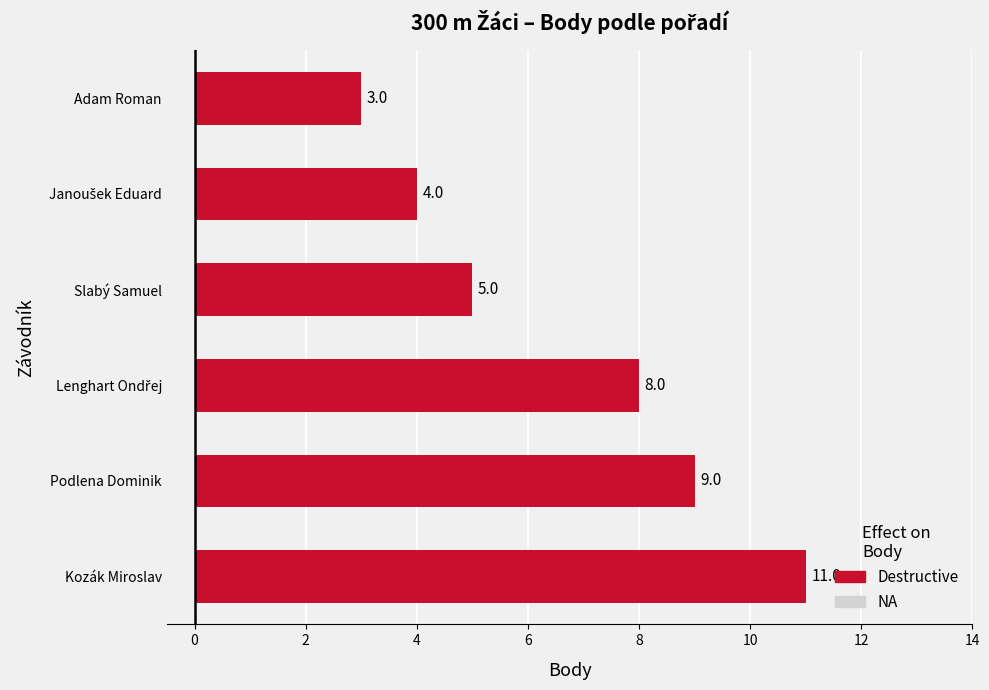

What is the average value?

7